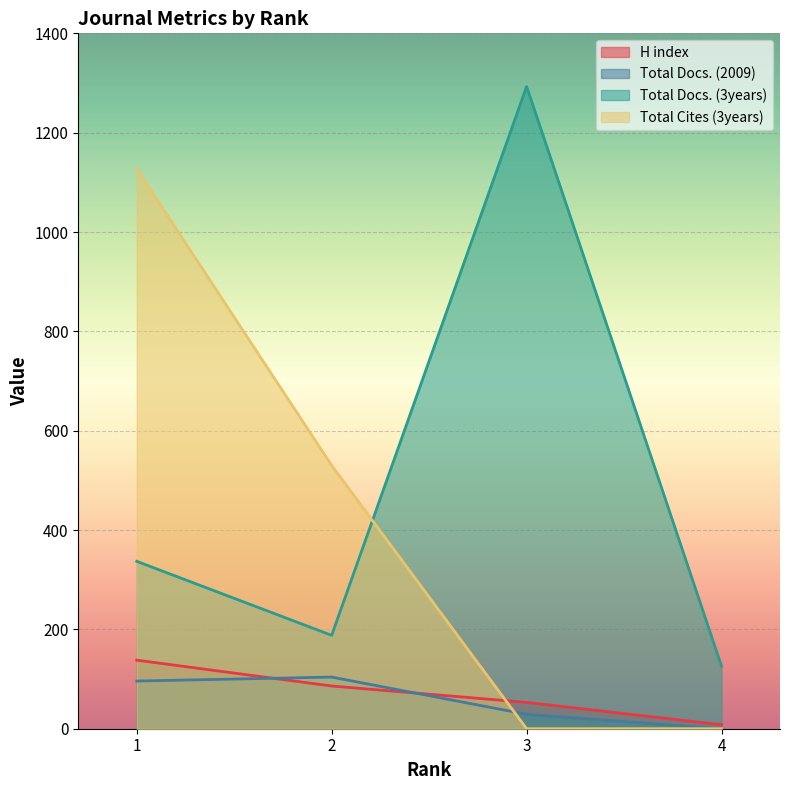

What is the average value of the H index series?

71